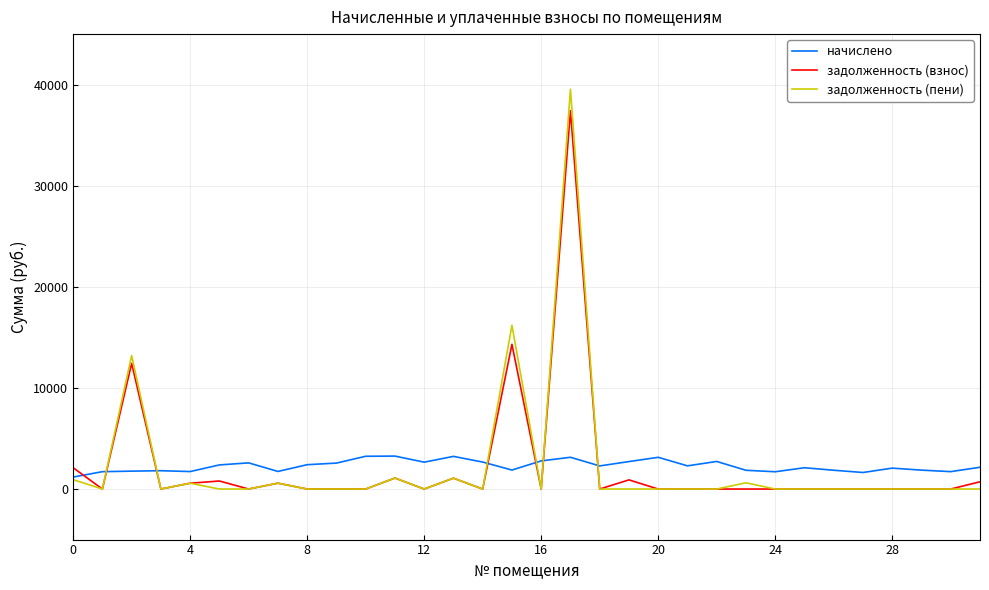

Which series ends up on top after the final intersection of начислено and задолженность (взнос)?

начислено